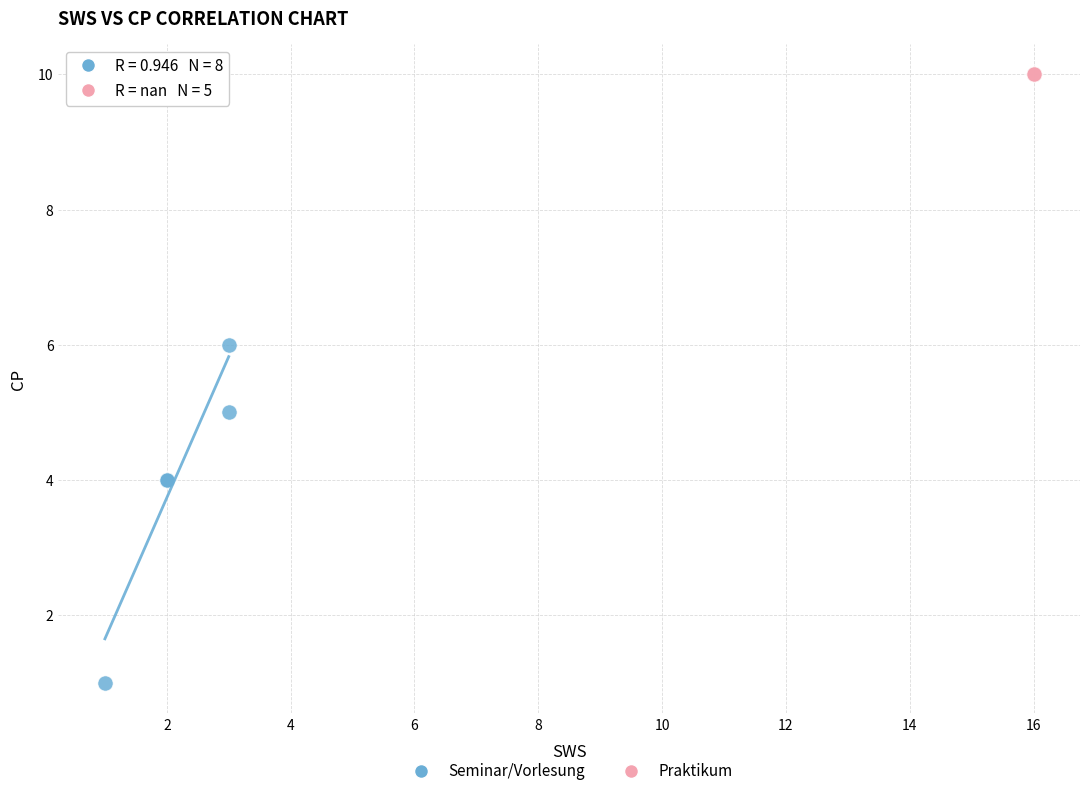

Which series reaches the maximum Y coordinate?

Praktikum